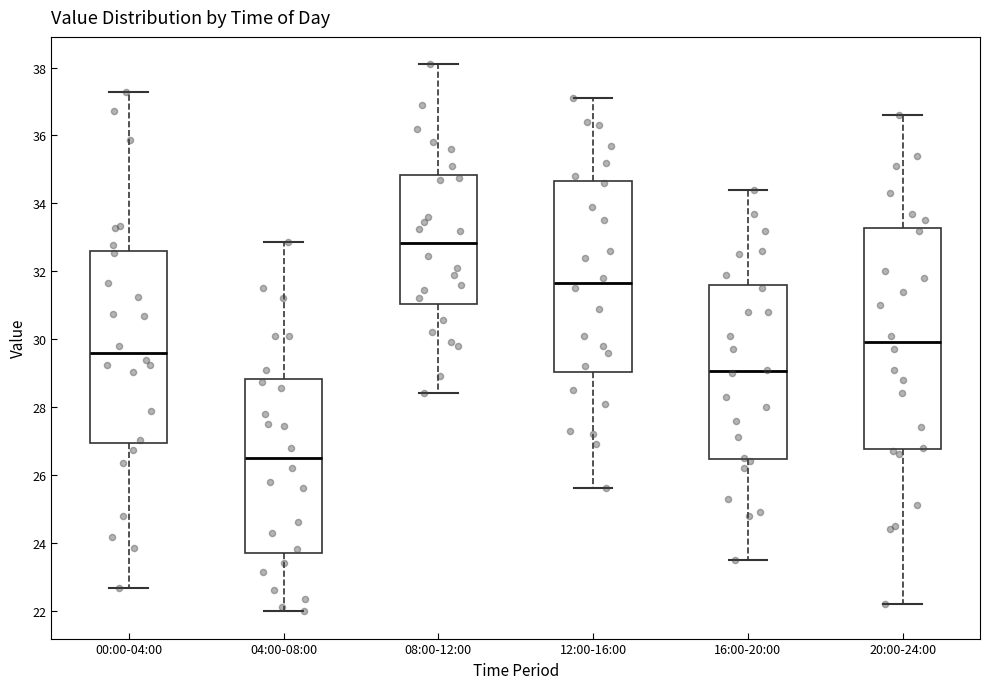

Where is the lower edge of the box for 20:00-24:00 on the y-axis? The values are not printed on the chart, so give them approximately, as read against the axis.

26.8